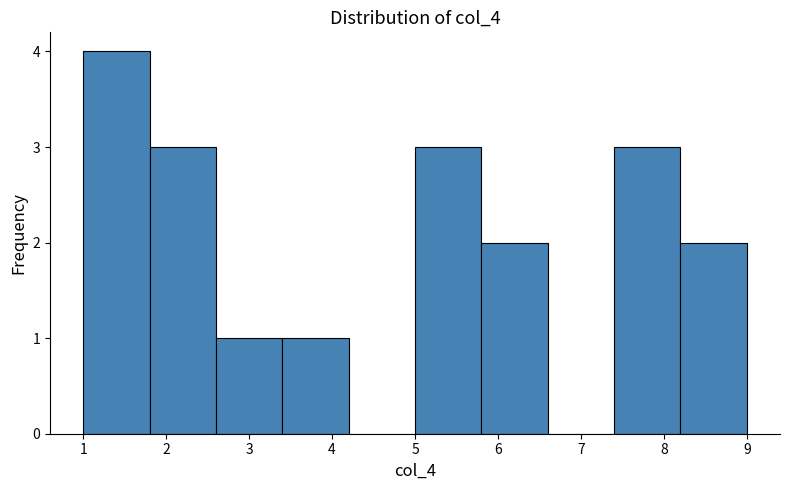

What is the height of the bar covering 1.0 to 1.8 on the x-axis? The values are not printed on the chart, so give them approximately, as read against the axis.

4